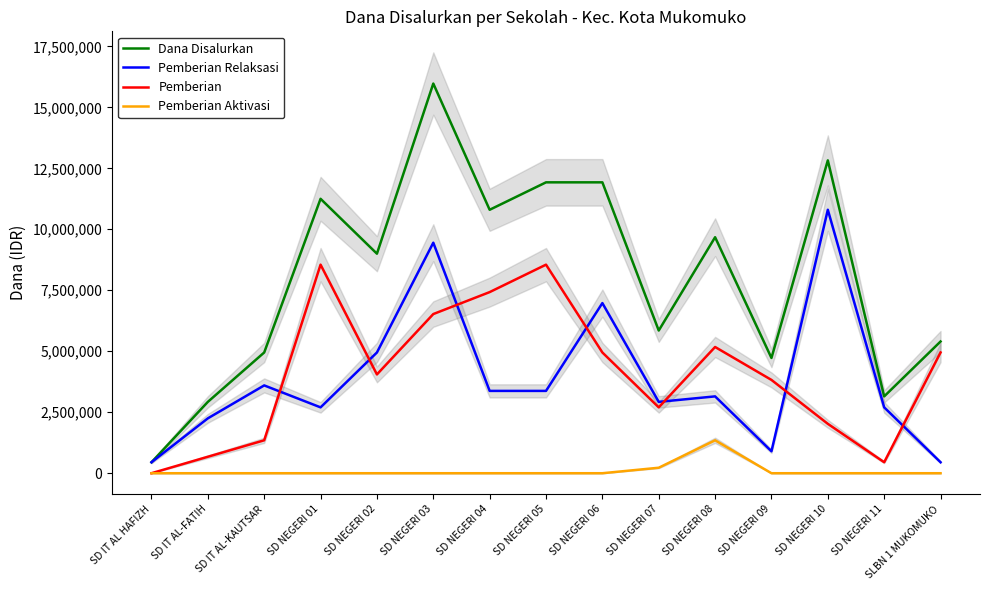

At SD IT AL HAFIZH, list the series in order from smallest to largest.

Pemberian, Pemberian Aktivasi, Dana Disalurkan, Pemberian Relaksasi